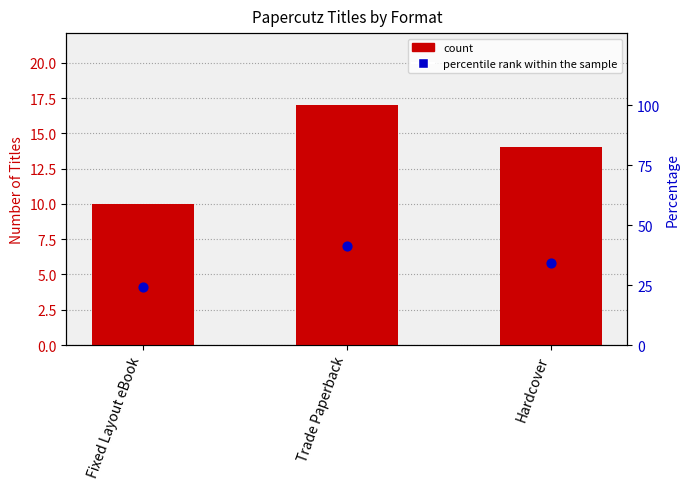

At how many categories does at least one series exceed 38?

1